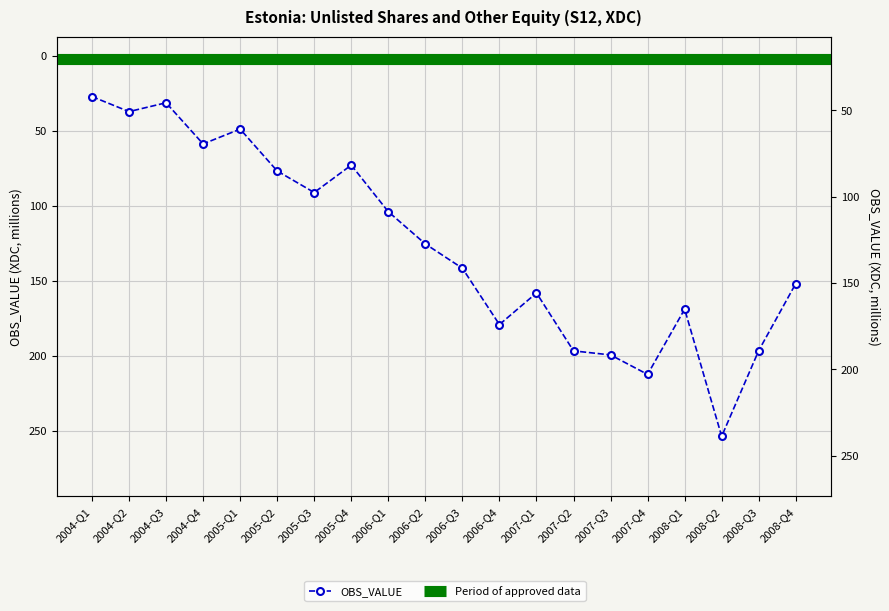

What is the sum of the values at 2008-Q3 and 2007-Q3?

396.0